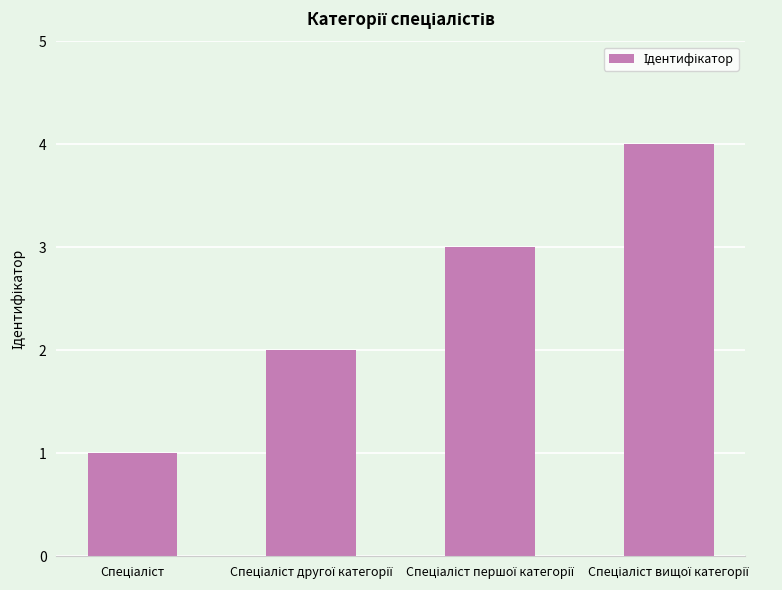

What is the sum of all values?

10